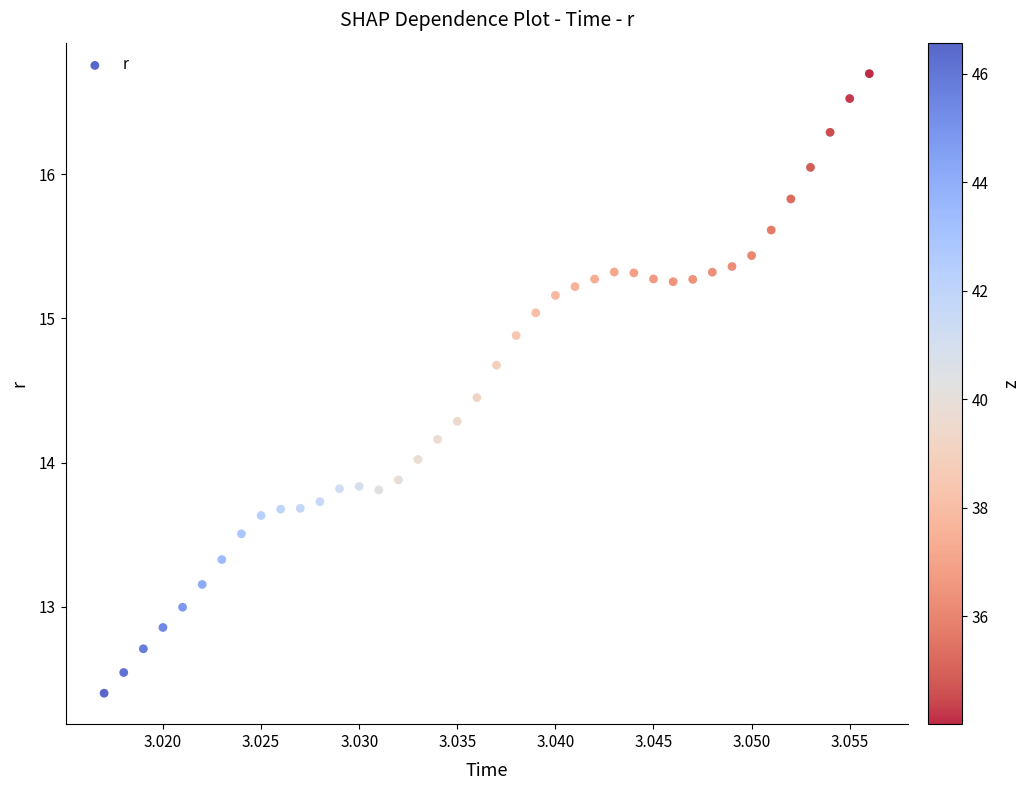

What is the range of Y values (max minus min)?

4.3